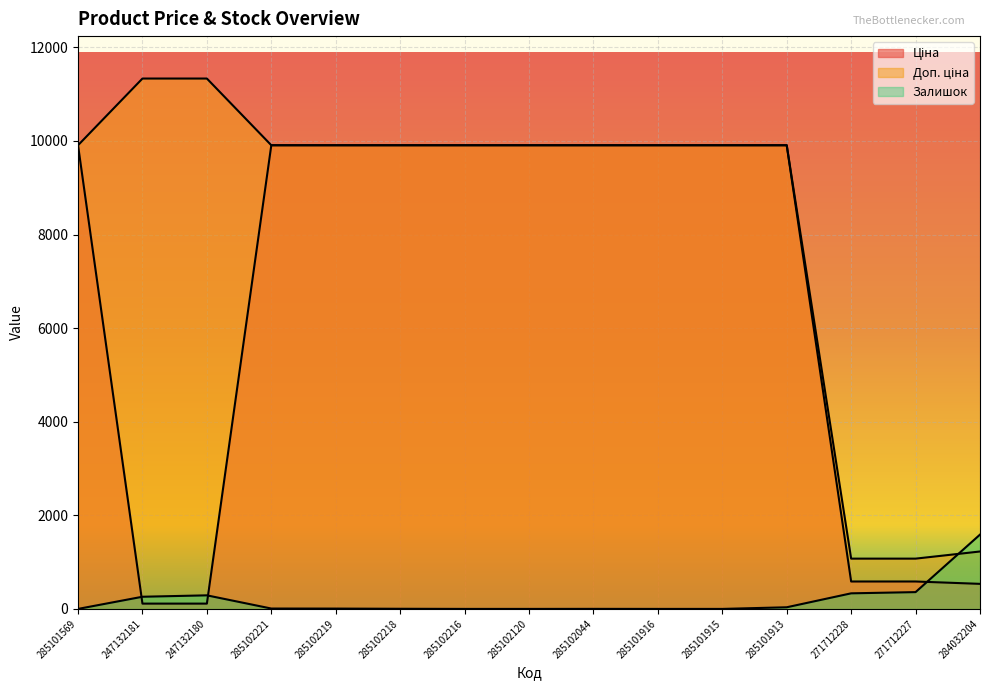

True or false: Доп. ціна and Залишок intersect in this chart.

True